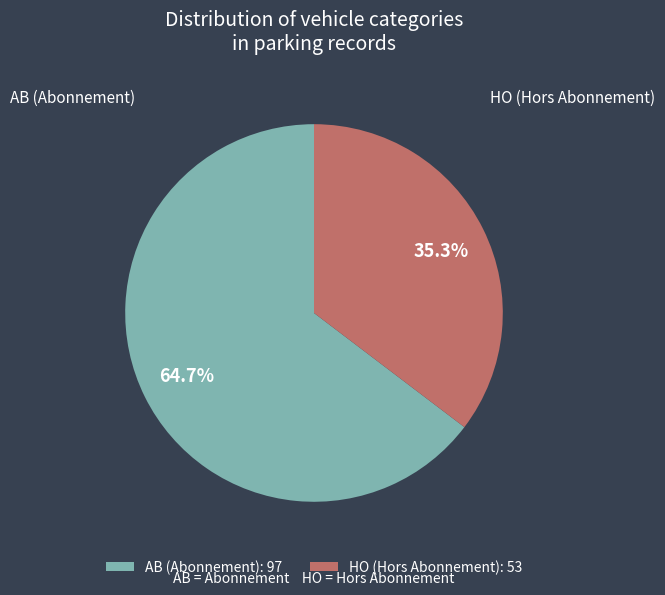

Combined, what portion of the pie is AB and HO?

100.0%